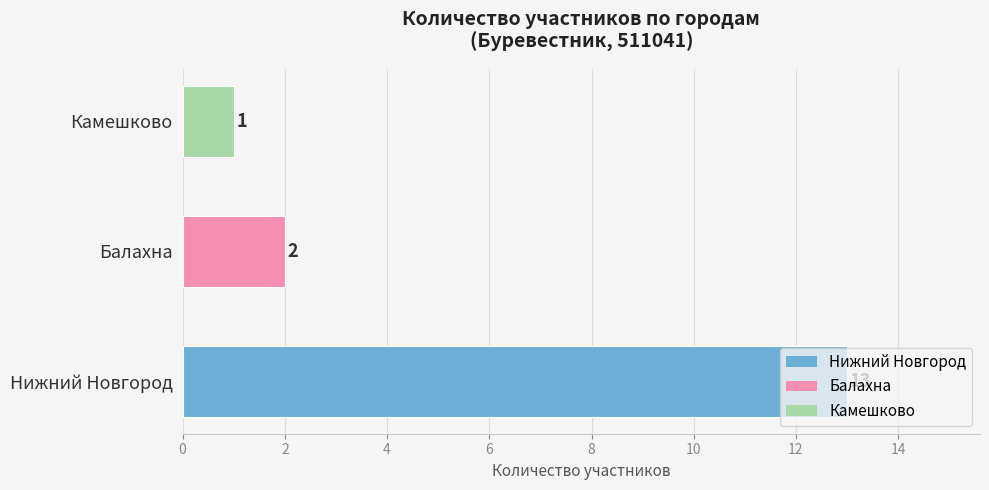

The chart shows a value of 2 at Балахна. True or false?

True